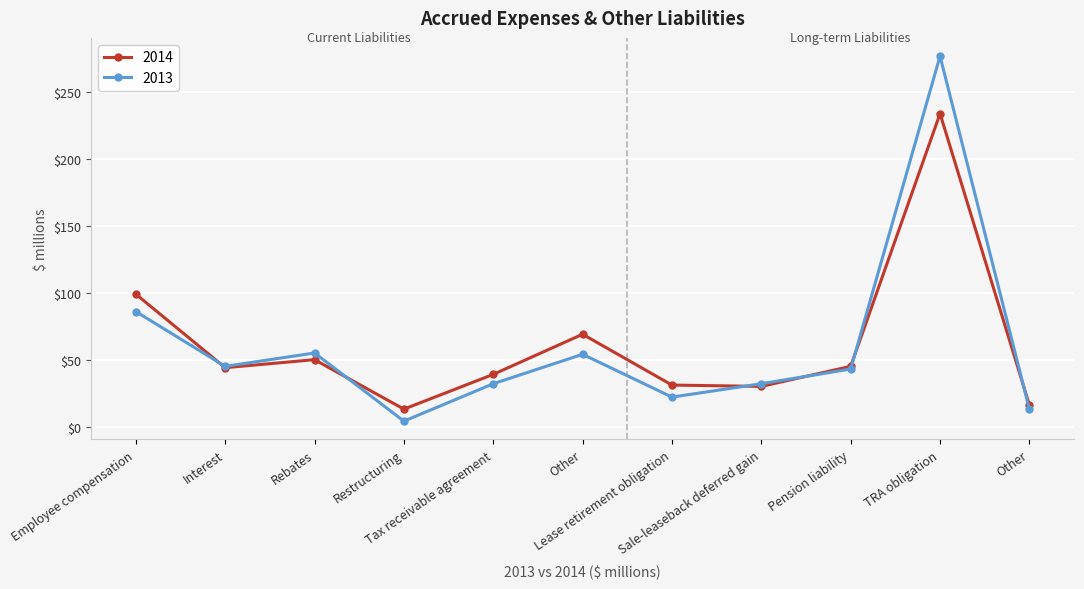

Which series has the largest range (max minus min)?

2013